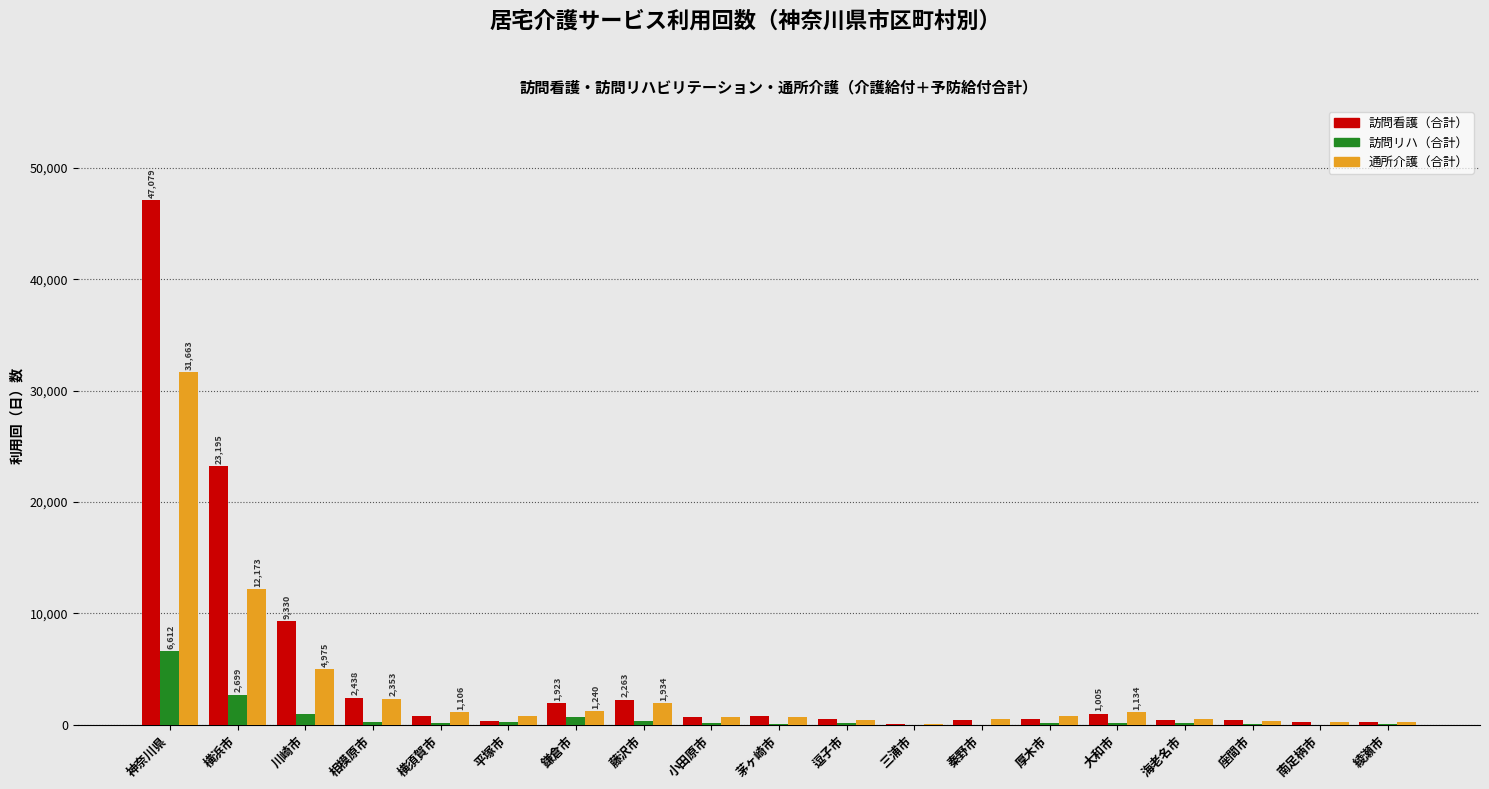

At which category is the sum across all series the highest?

神奈川県